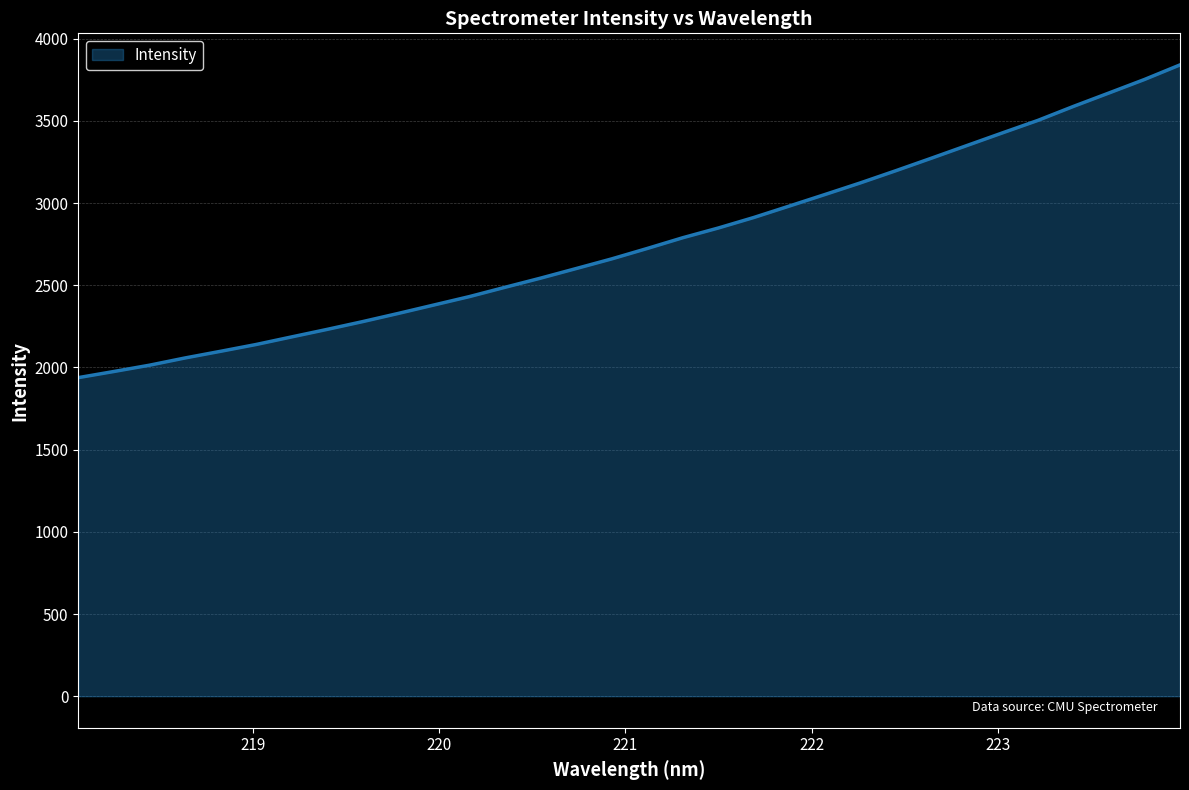

What is the difference between the maximum and minimum values?

1902.5